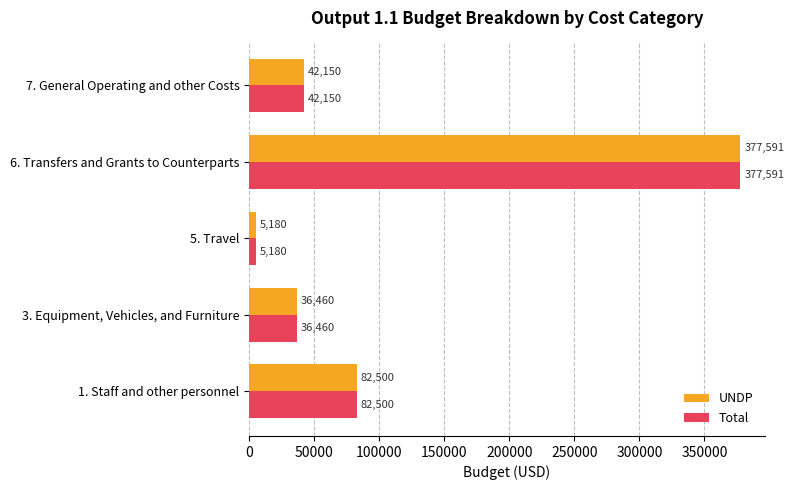

The value of UNDP at 6. Transfers and Grants to Counterparts is 377591. True or false?

True